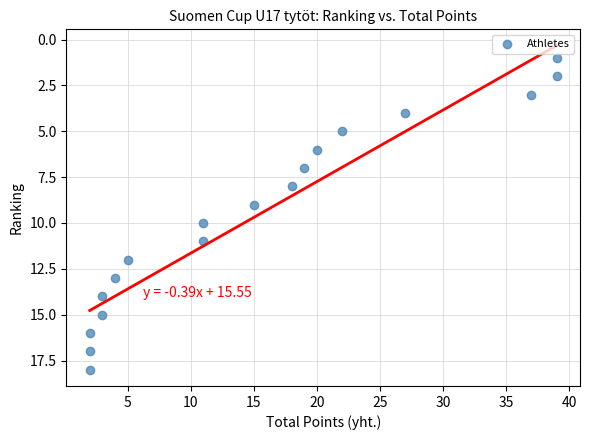

What is the range of Y values (max minus min)?

17